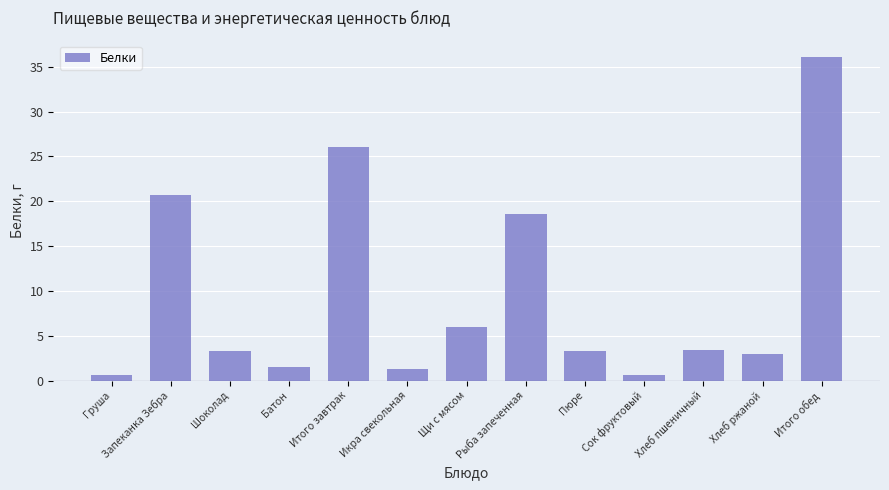

What is the approximate value at Запеканка Зебра?

20.7